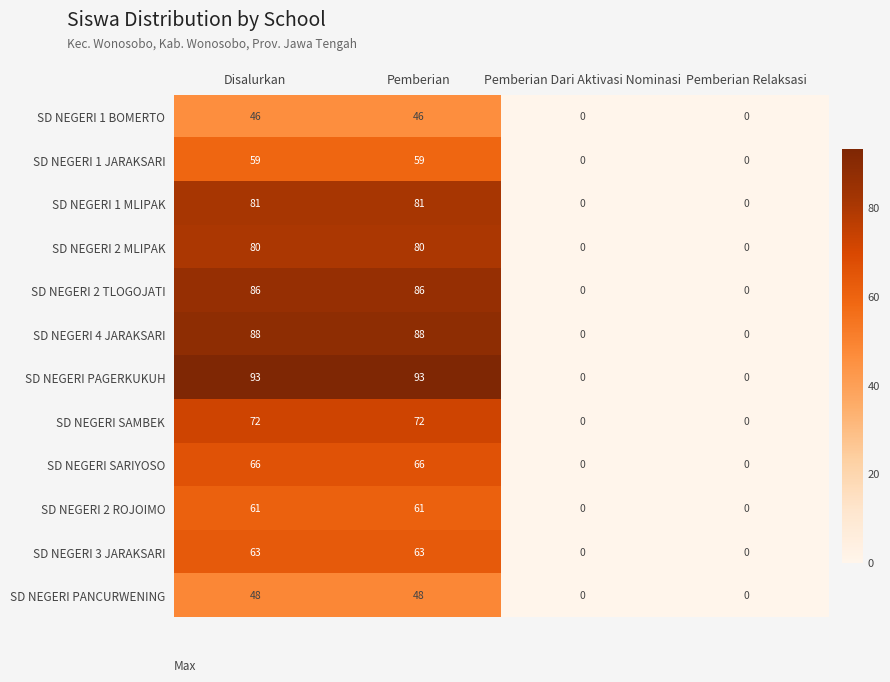

The SD NEGERI SARIYOSO series shows -35 at Pemberian Relaksasi. True or false?

False